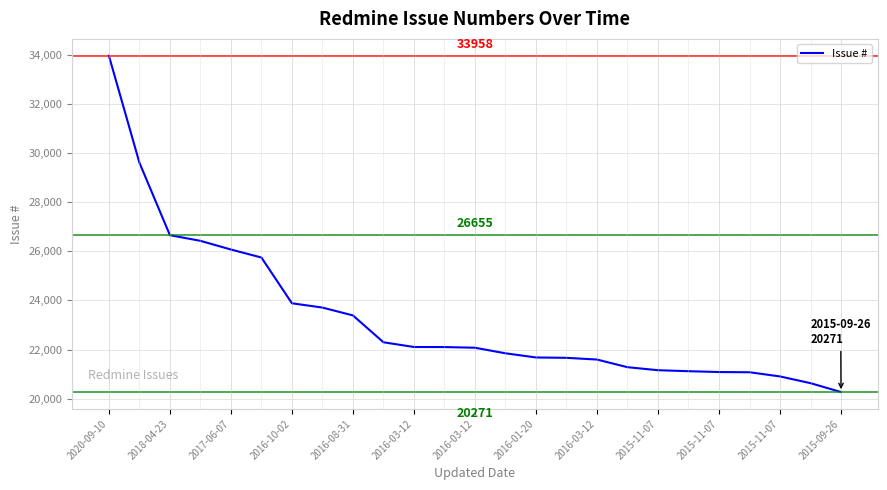

What is the greatest value displayed?

33958